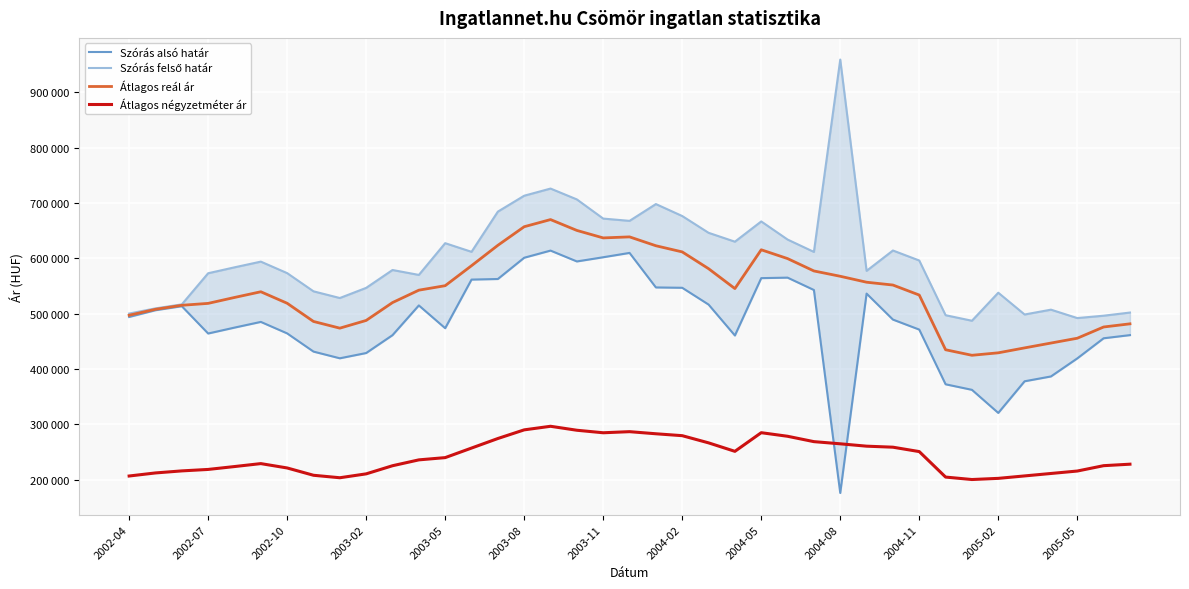

Between which two adjacent categories do Átlagos négyzetméter ár and Szórás alsó határ first intersect?

26 and 27